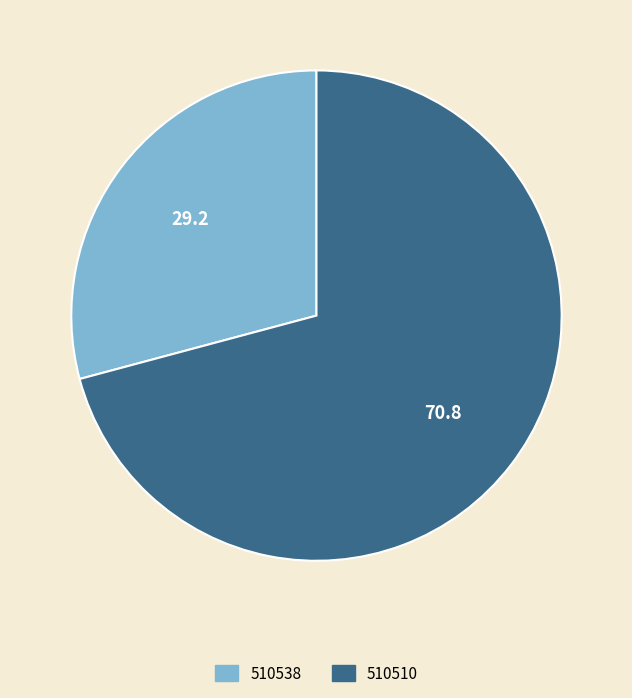

What is the smallest slice in the pie chart?

510538